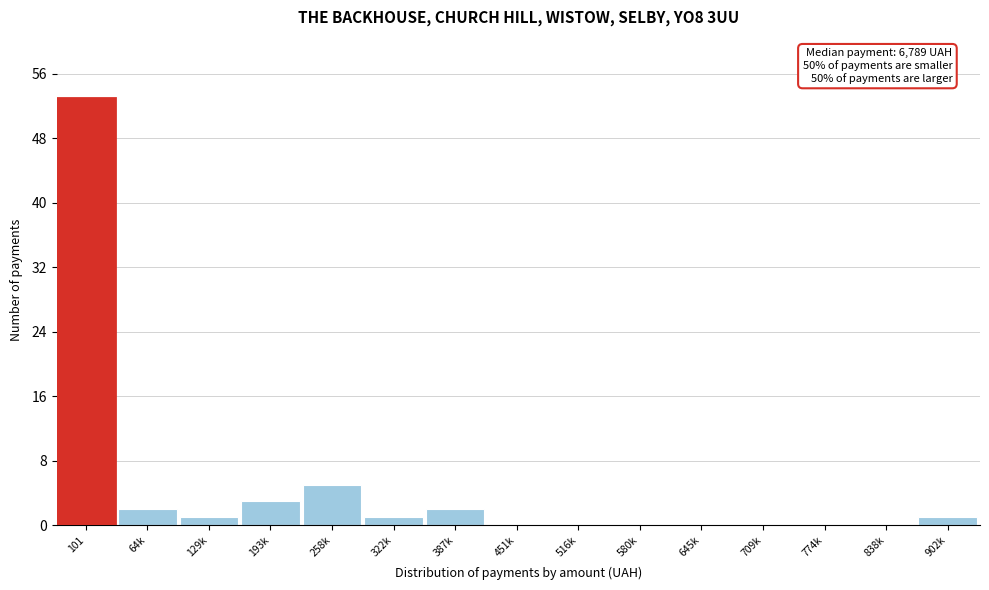

Reading left to right, transcribe all the data shown in this chart.

101=53	64k=2	129k=1	193k=3	258k=5	322k=1	387k=2	451k=0	516k=0	580k=0	645k=0	709k=0	774k=0	838k=0	902k=1